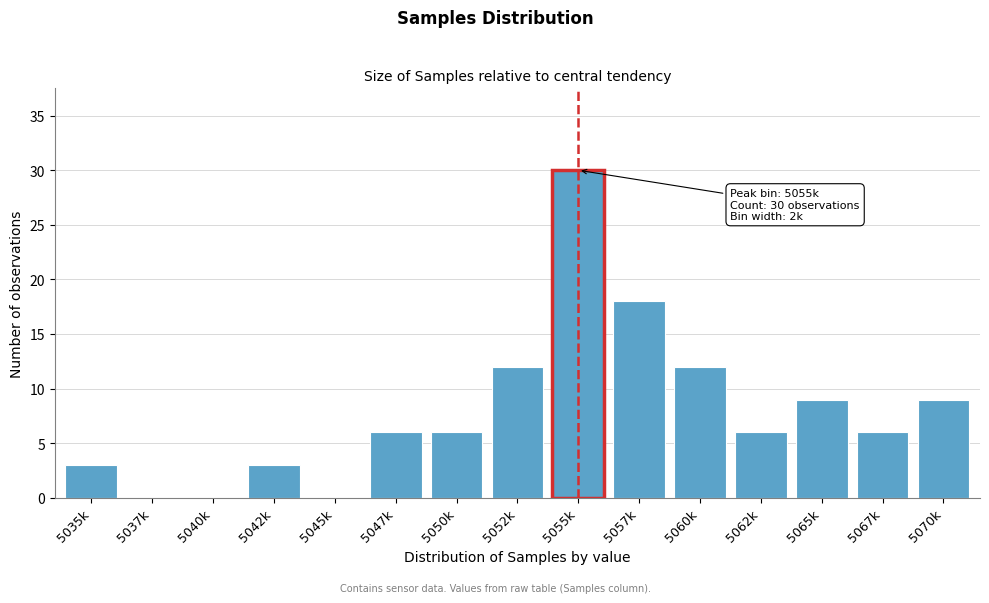

Reading left to right, transcribe all the data shown in this chart.

5035k=3	5037k=0	5040k=0	5042k=3	5045k=0	5047k=6	5050k=6	5052k=12	5055k=30	5057k=18	5060k=12	5062k=6	5065k=9	5067k=6	5070k=9